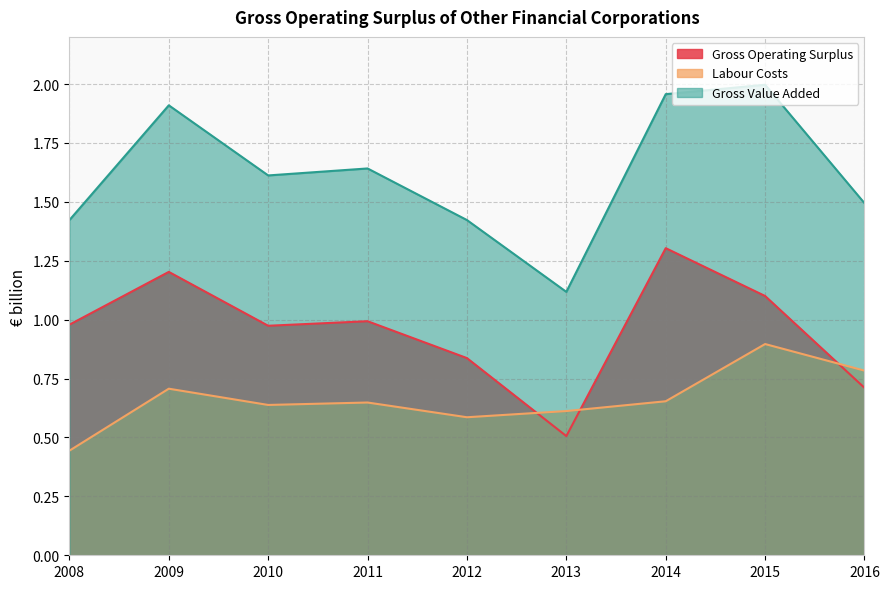

What is the value of the Gross Operating Surplus point at the 5th from the left?

0.8